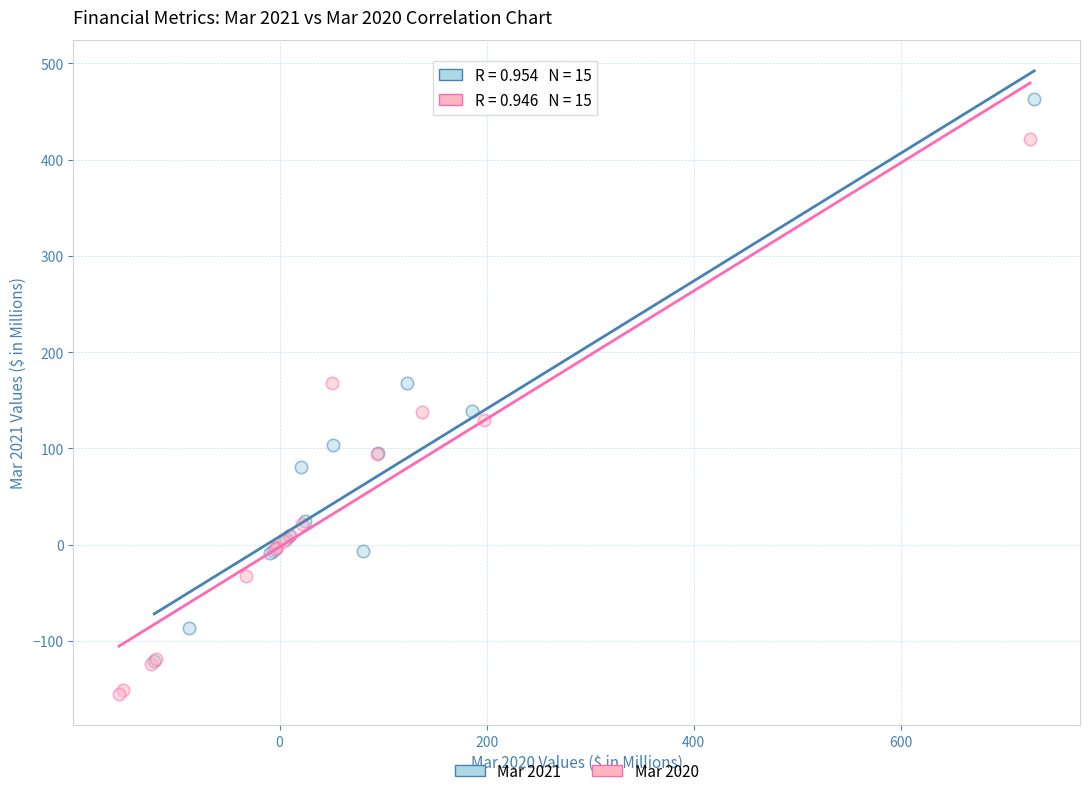

Which series has the largest Y range (max minus min)?

Mar 2021